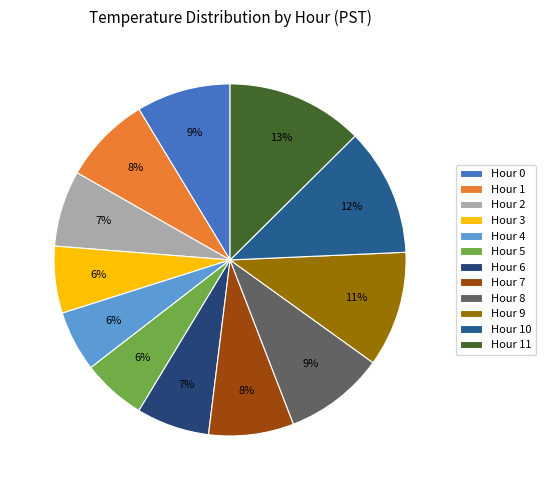

What is the change in value from Hour 1 to Hour 3?

-0.7